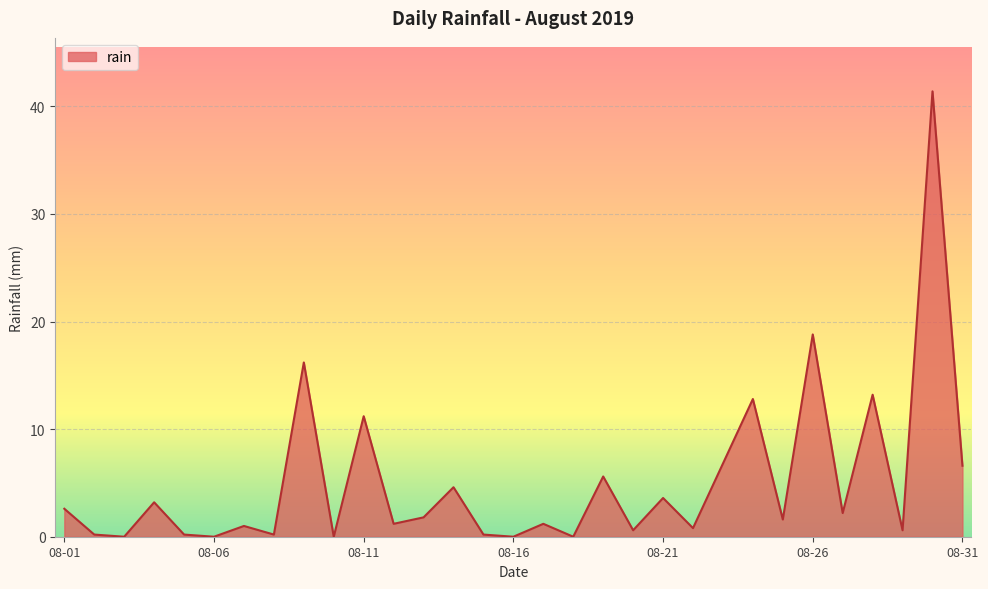

What is the maximum value shown in the chart?

41.4